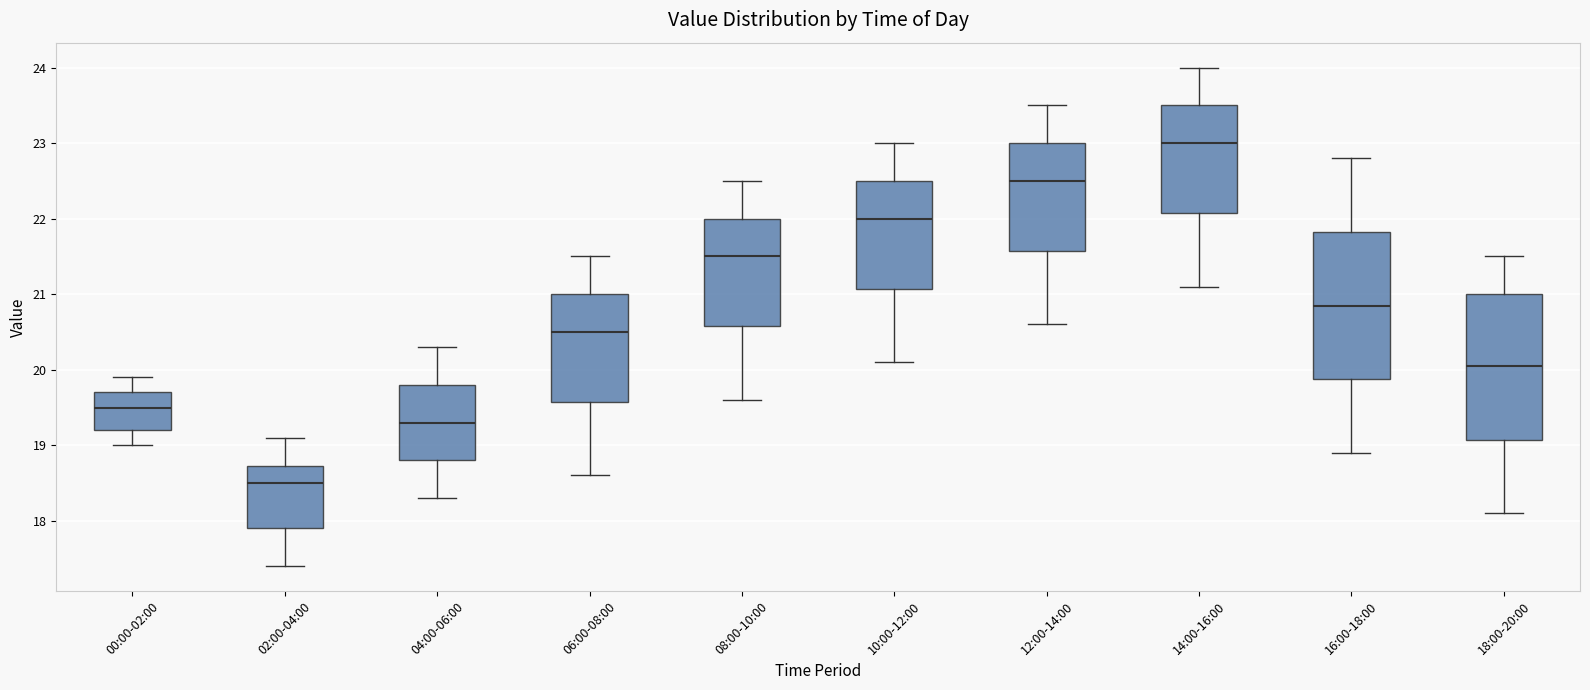

Which box's median line is the highest?

14:00-16:00